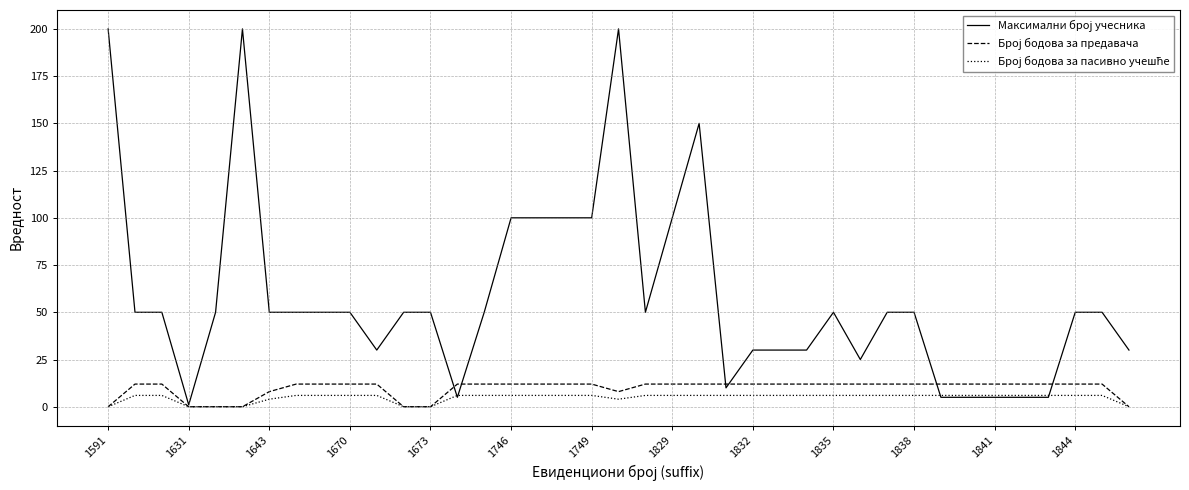

What is the maximum value shown in the chart?

200